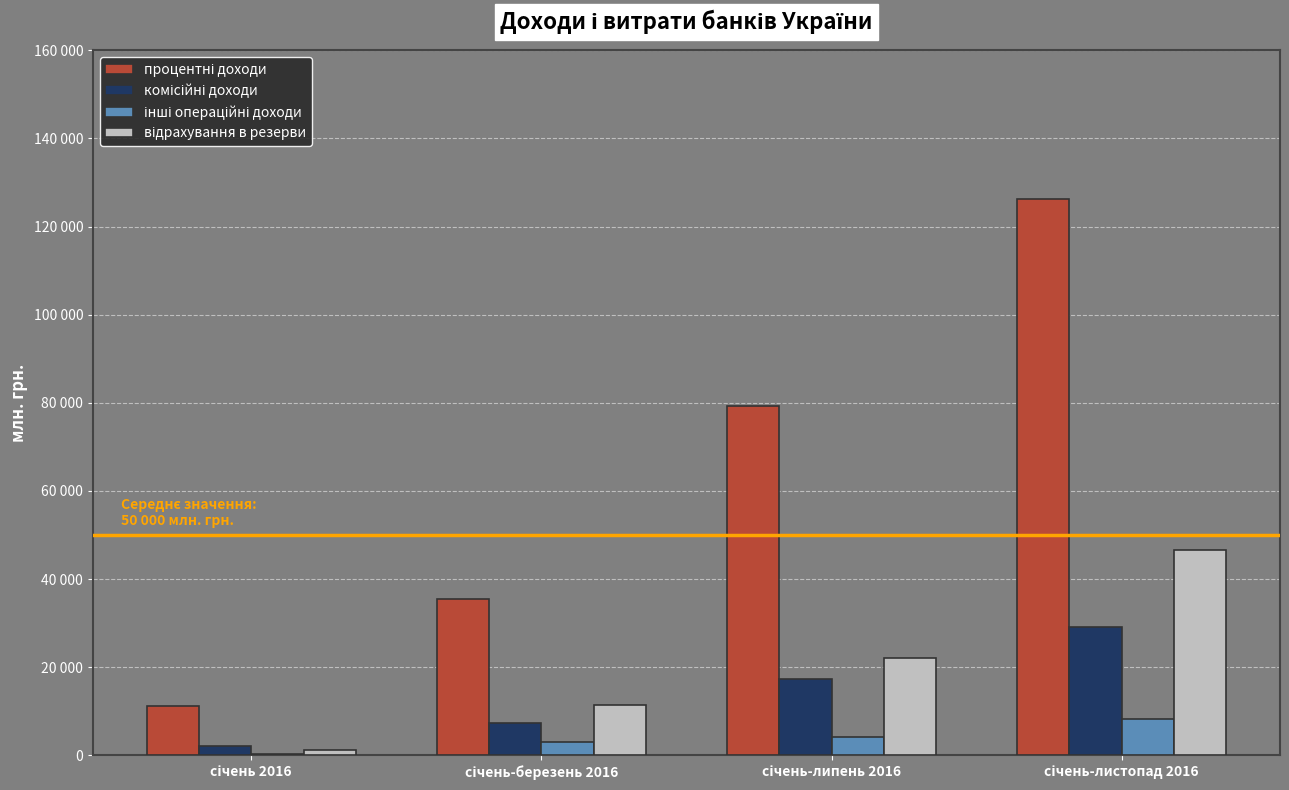

What is the approximate value of інші операційні доходи at січень-липень 2016?

4164